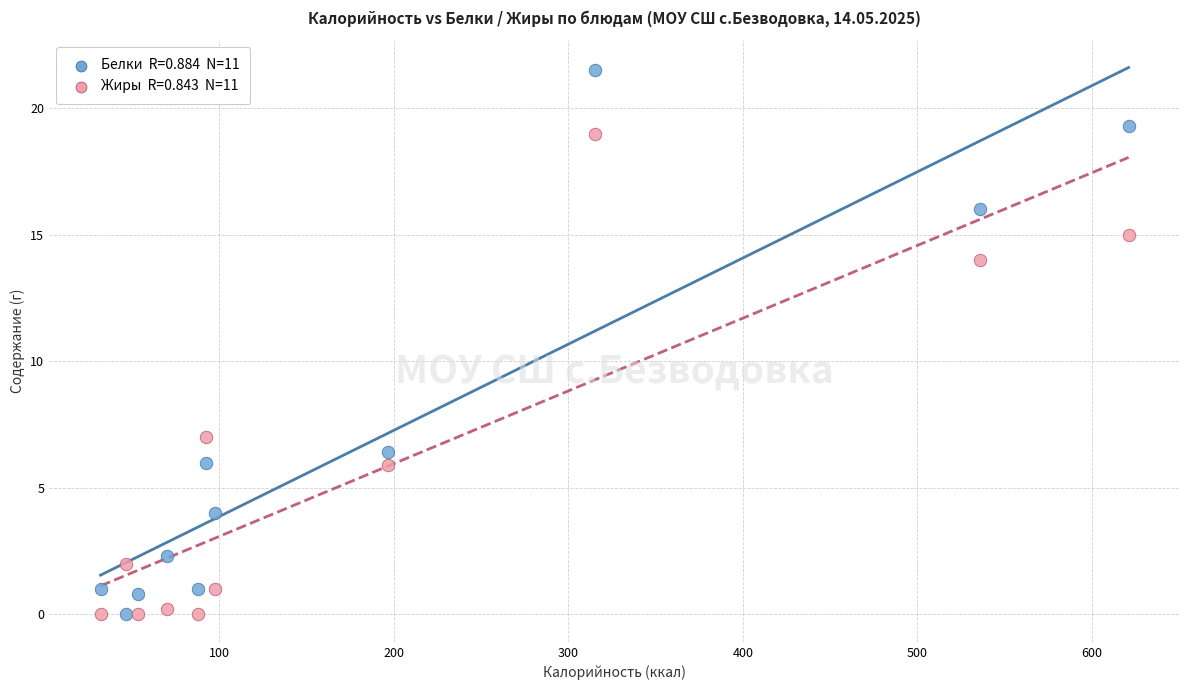

Across all series, what Y value is closest to 10?

7.0